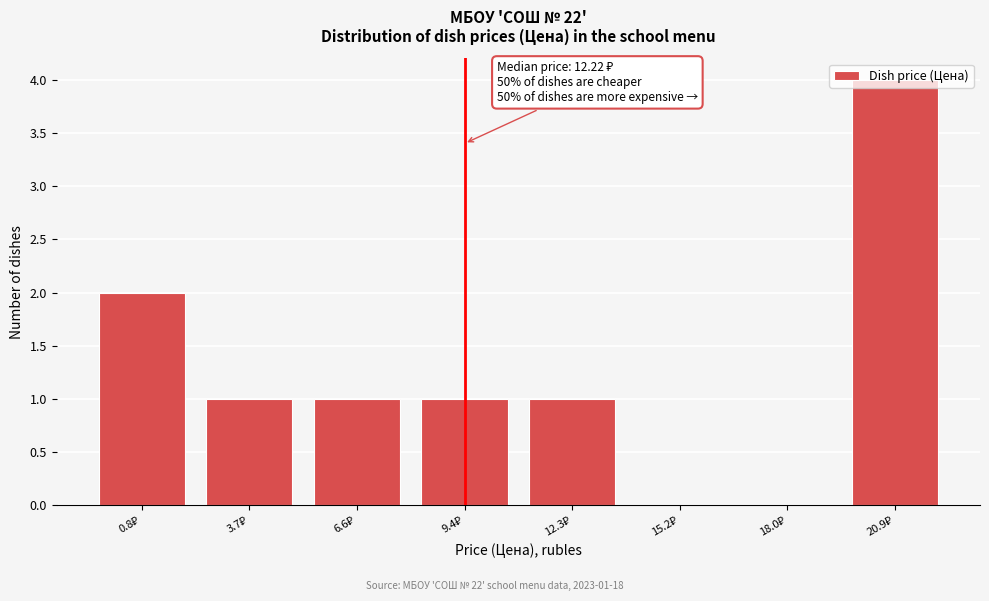

What is the sum of all values?

10